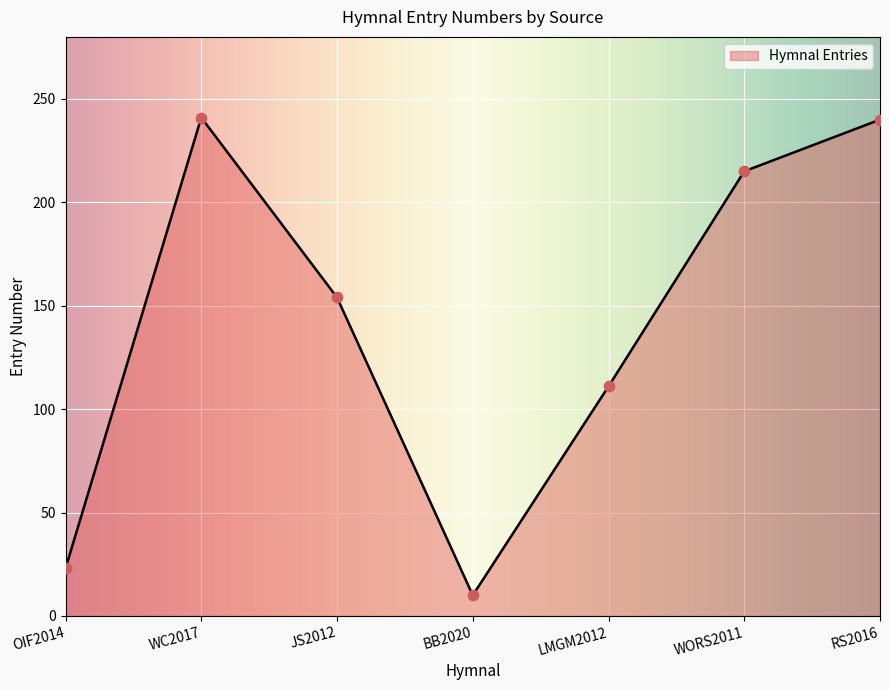

What is the change in value from WC2017 to LMGM2012?

-130